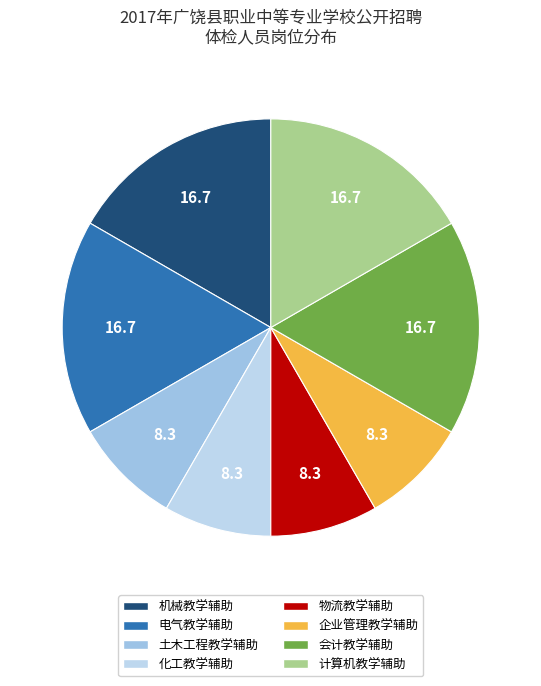

What percentage do 机械教学辅助 and 会计教学辅助 together represent?

33.3%